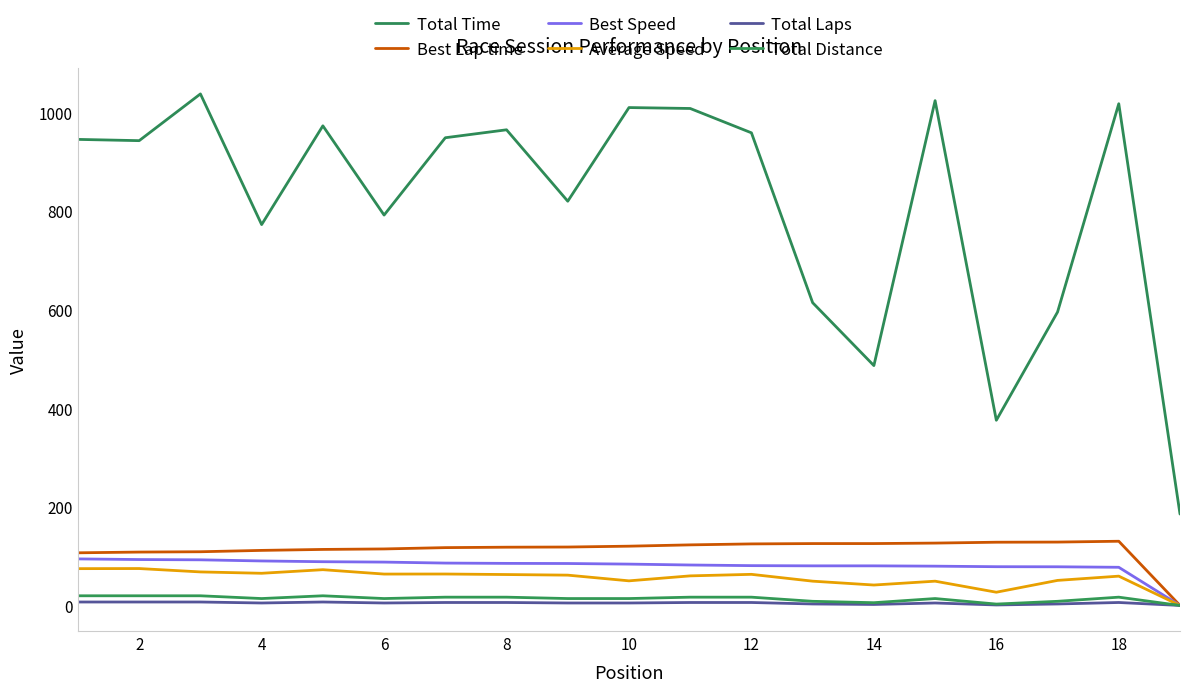

Is this an area chart (filled region under the line)?

No